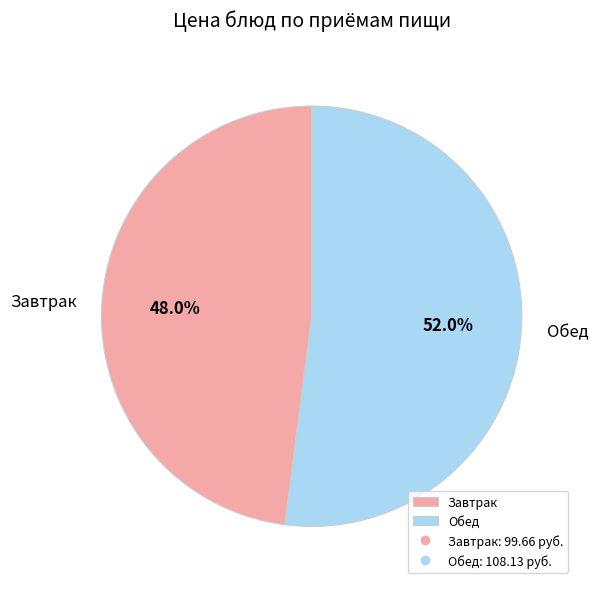

Rank the categories by value from highest to lowest.

Обед, Завтрак